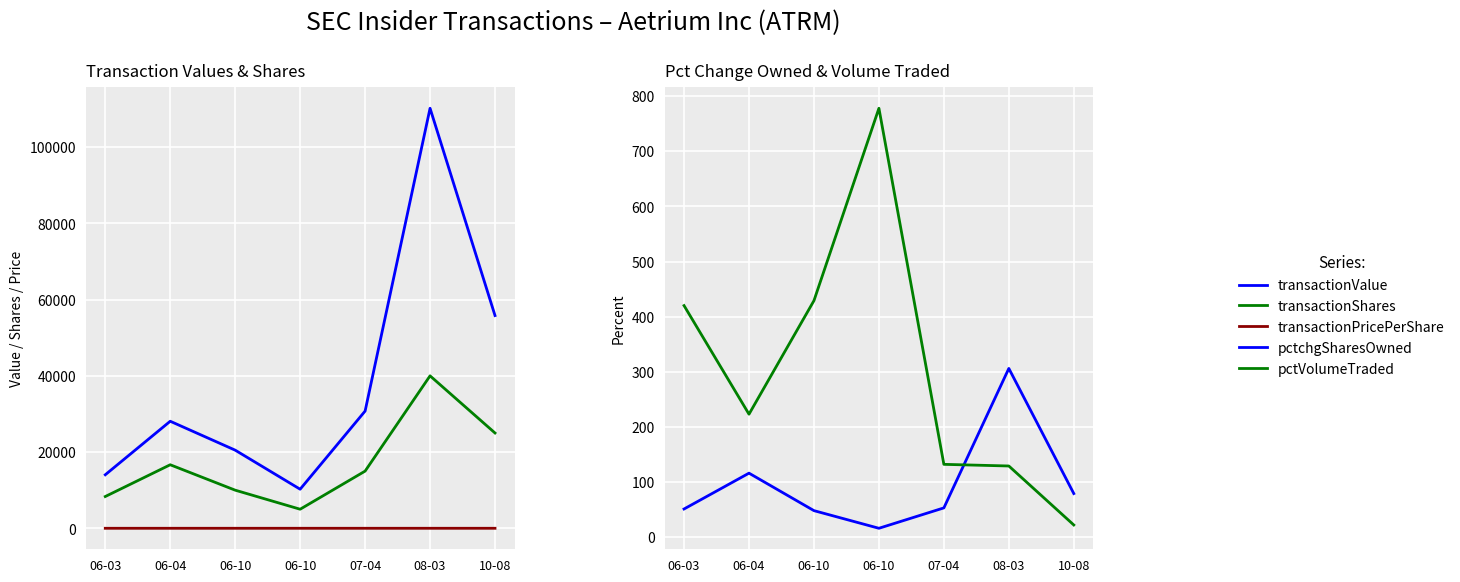

What is the difference between the transactionValue values at 06-10 and 06-03?

6459.0